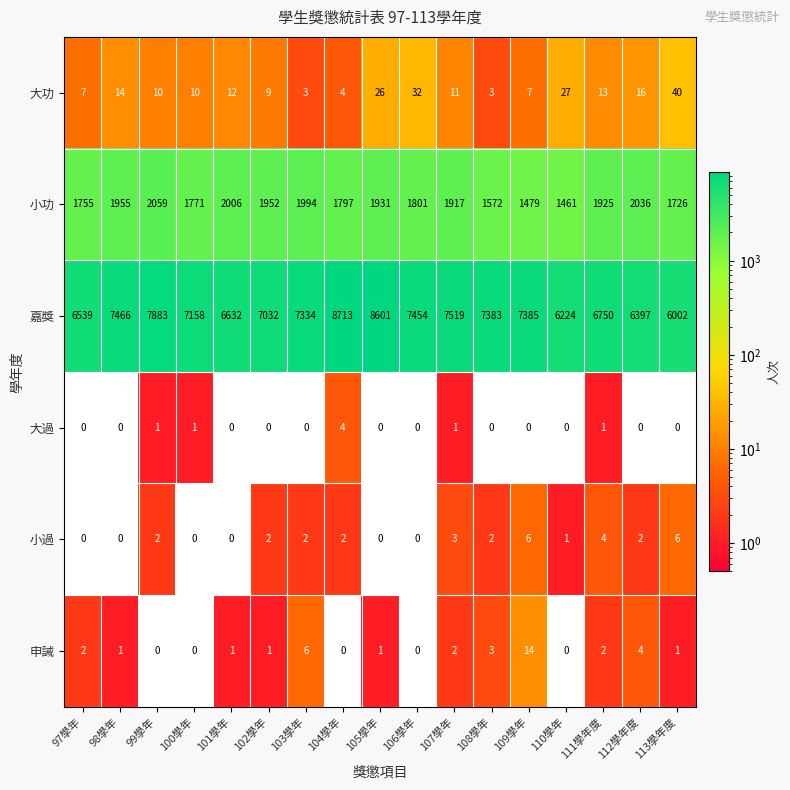

At which label does 大過 reach its peak?

104學年